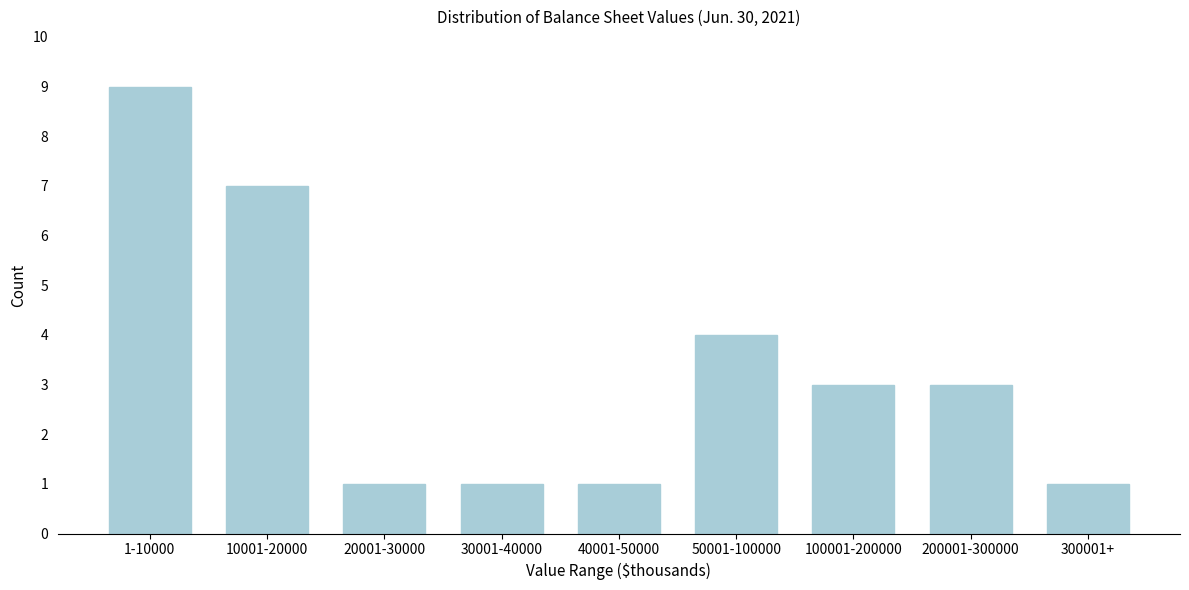

Reading left to right, extract all data points from this chart.

9	7	1	1	1	4	3	3	1